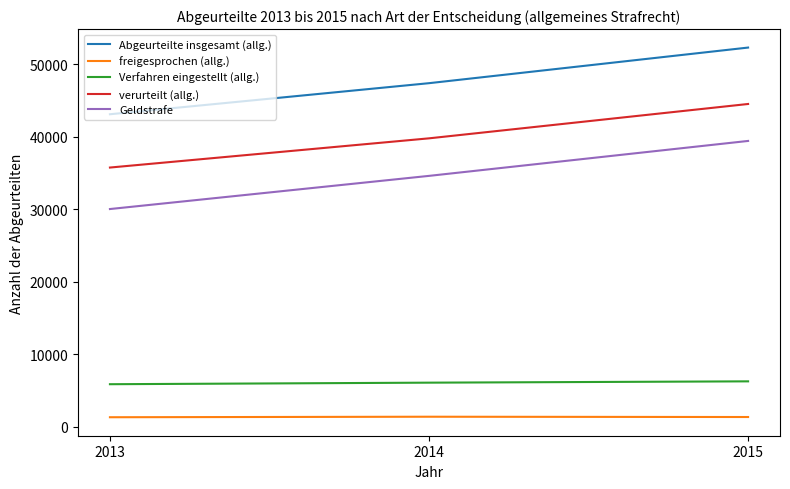

What is the maximum value shown in the chart?

52330